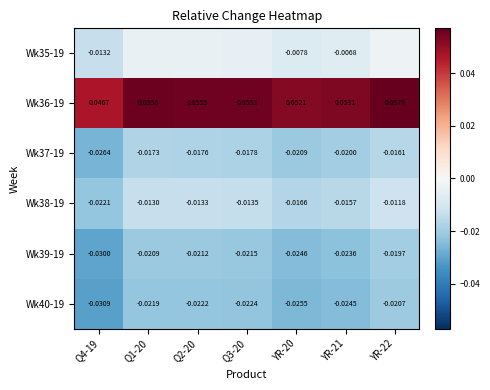

Which series has the widest spread of values?

Wk36-19